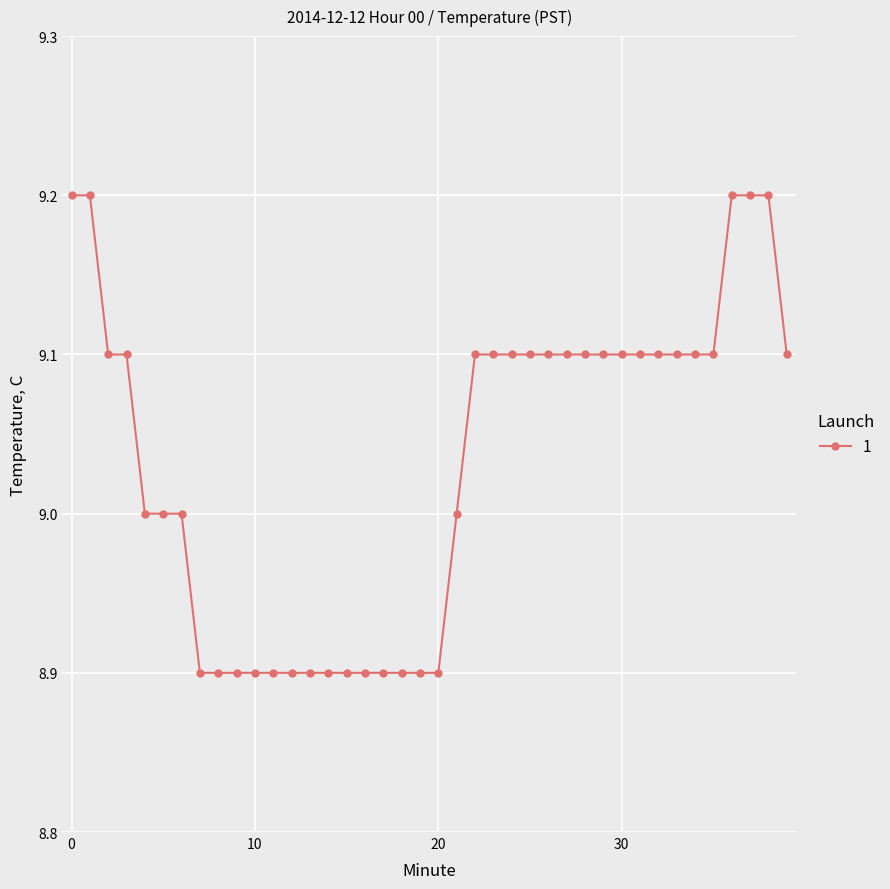

What is the maximum value shown in the chart?

9.2